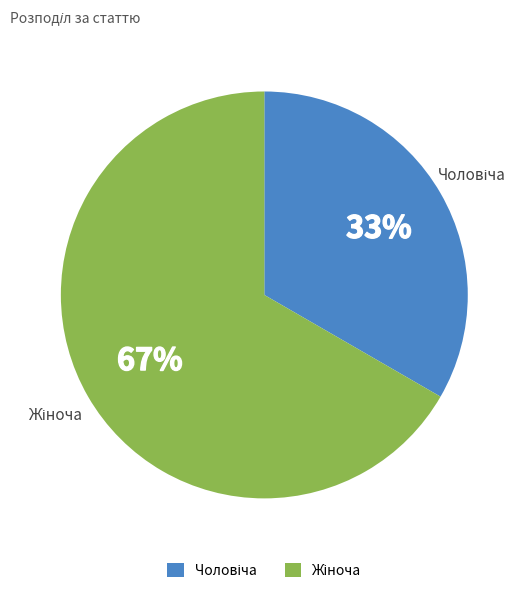

To the nearest percent, what is the average slice percentage?

50%